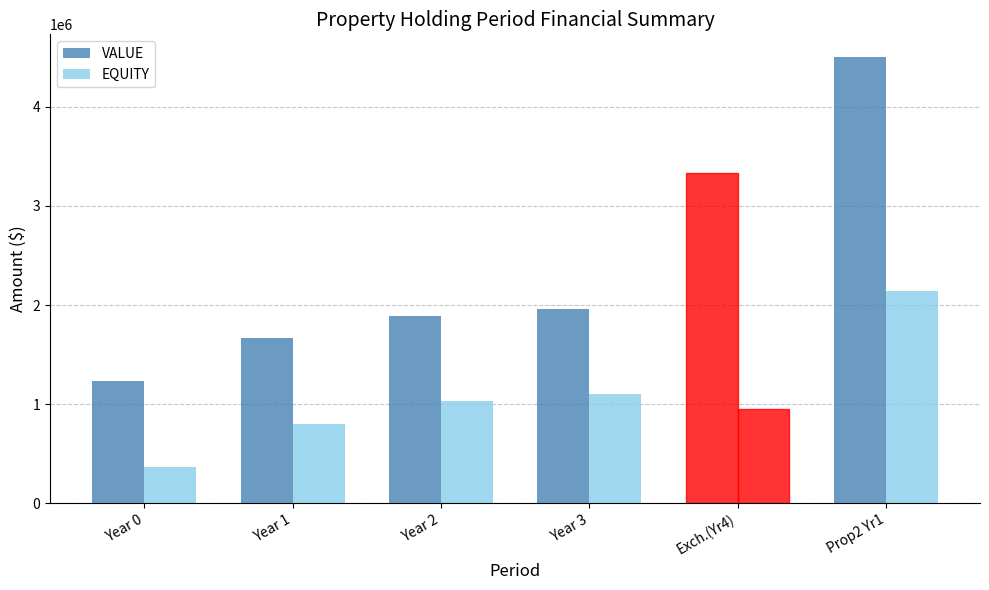

How many bars are there in total?

12